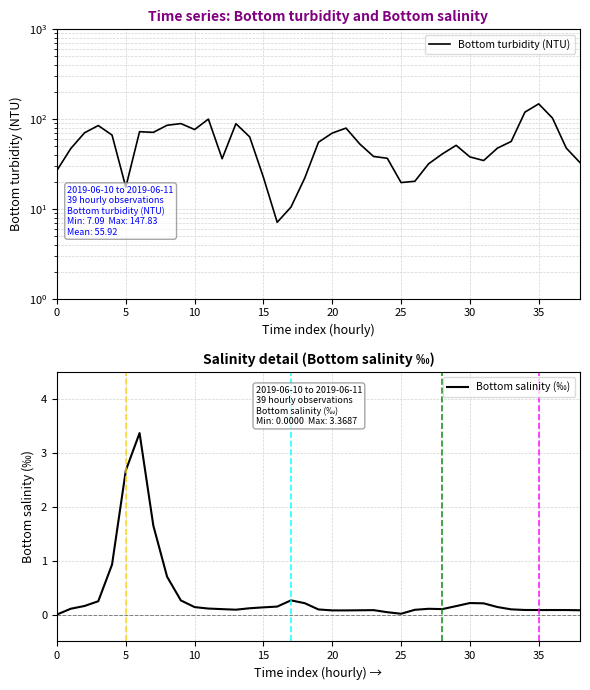

What is the label of the 7th point from the right?

32